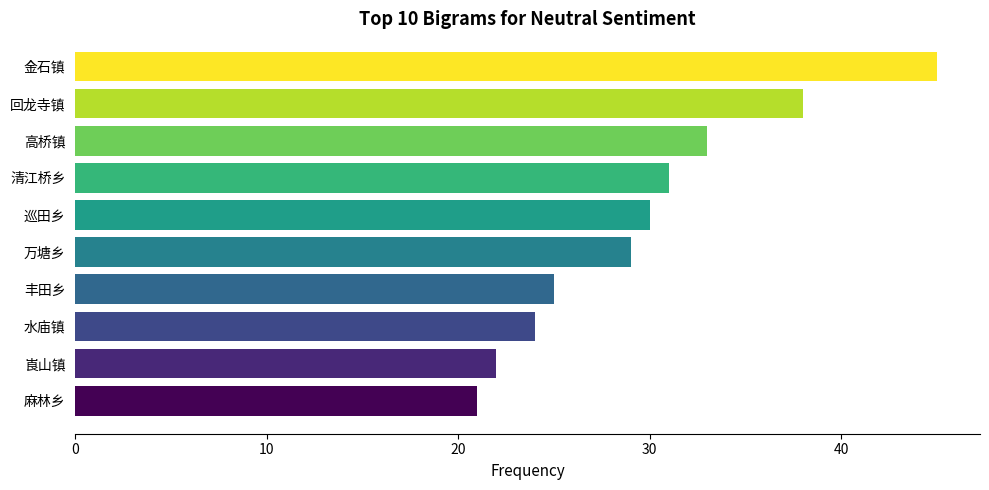

What is the change in value from 麻林乡 to 崀山镇?

+1